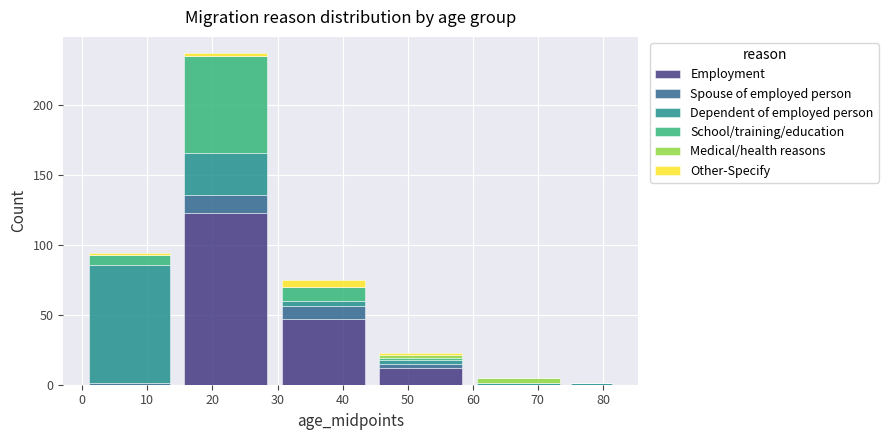

What is the highest value of the Employment series?

123